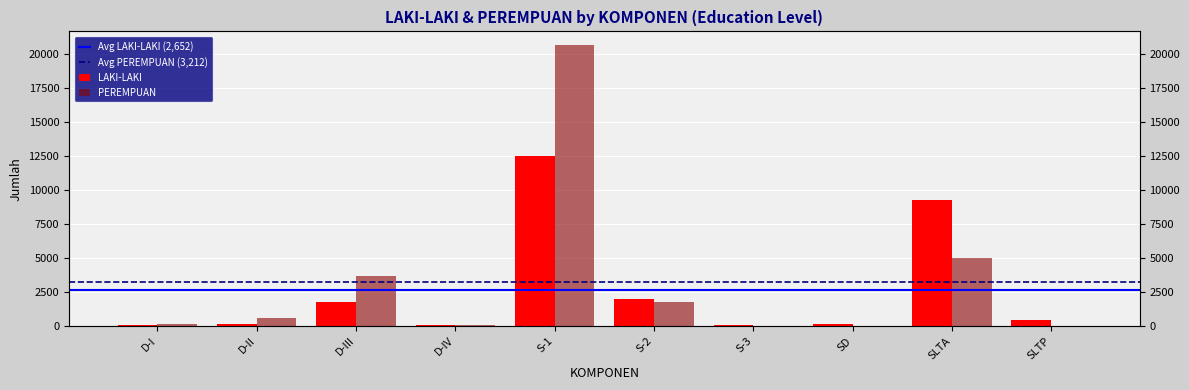

Reading right to left, extract all data points from this chart.

LAKI-LAKI: 421	9319	175	47	1987	12513	63	1760	175	63
PEREMPUAN: 18	5038	5	27	1784	20664	106	3683	631	160